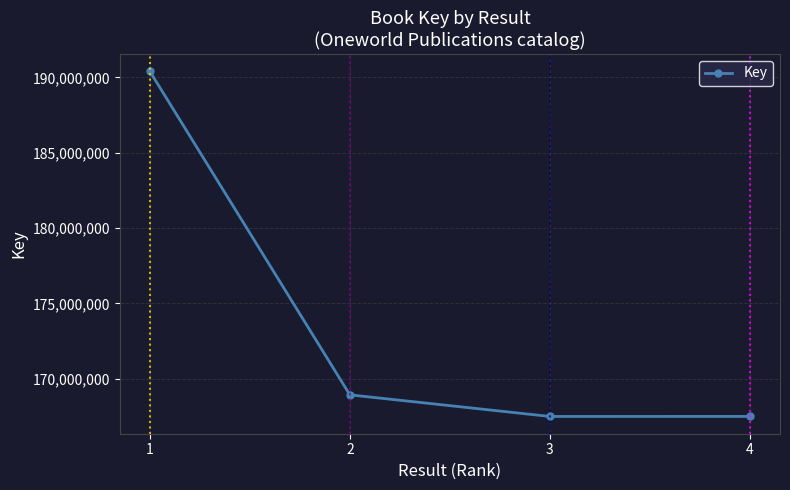

True or false: there are more than 0 points higher than both neighbors.

False